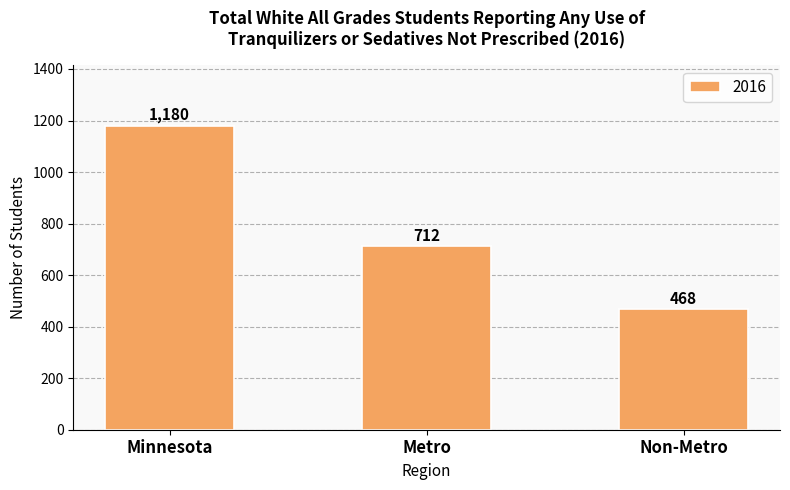

What is the change in value from Minnesota to Non-Metro?

-712